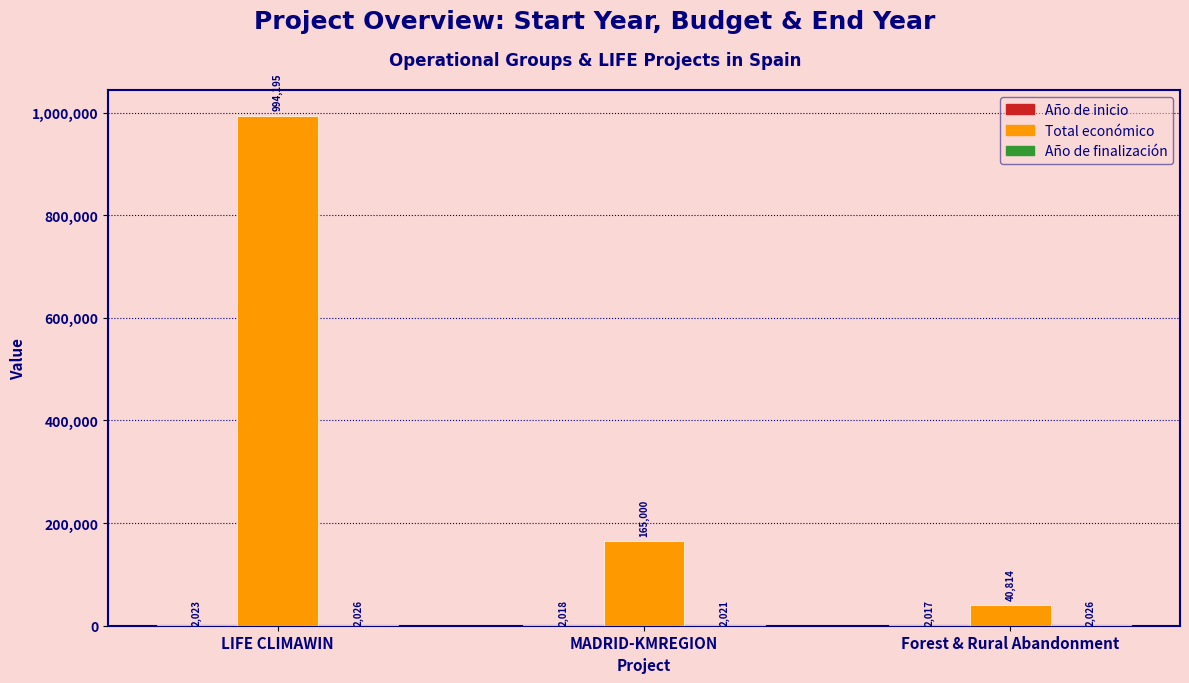

What value does the Total económico series have at MADRID-KMREGION, to the nearest 100?

165000